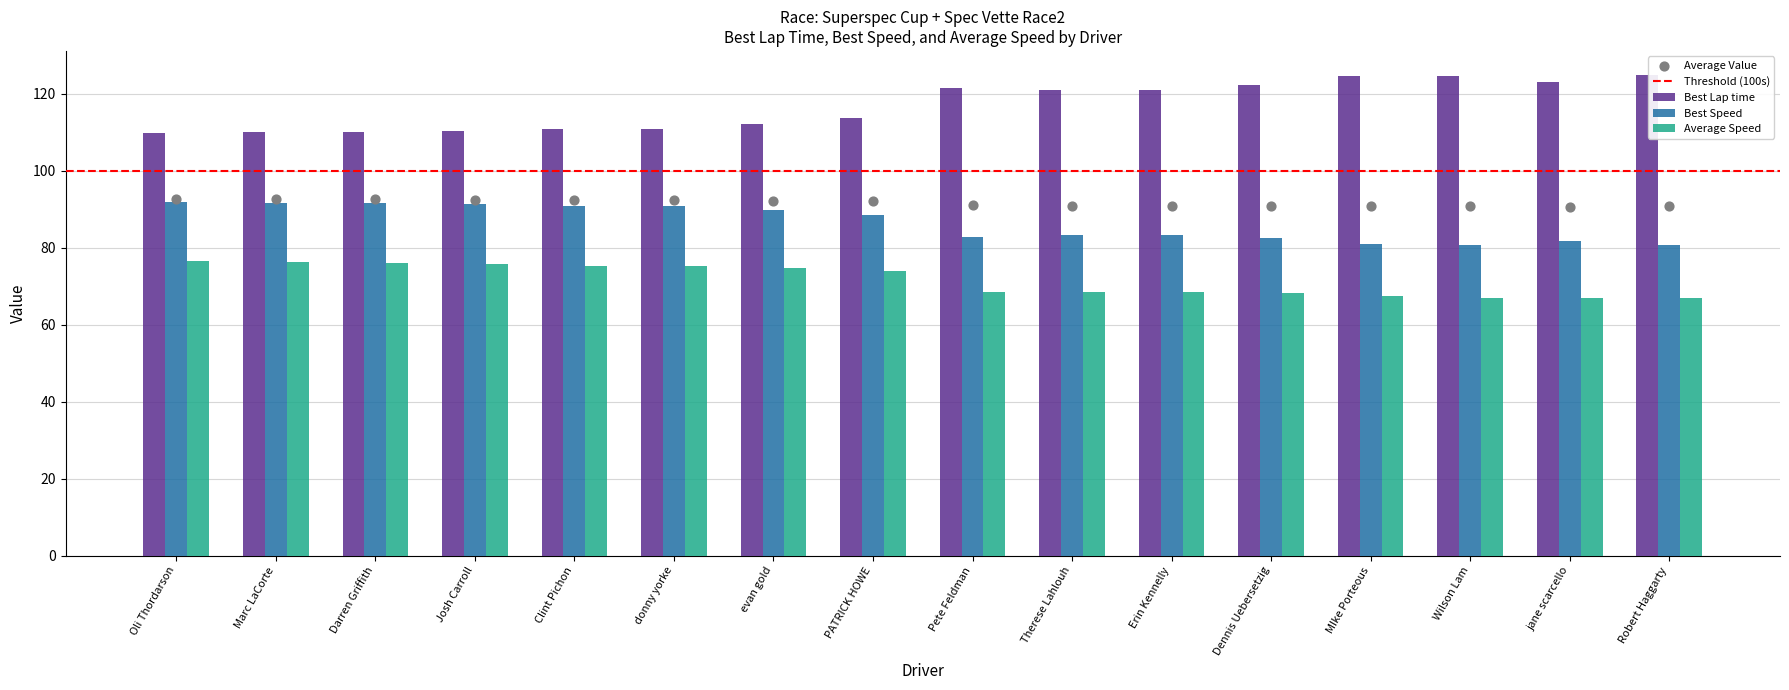

At which category is the sum across all series the highest?

Oli Thordarson